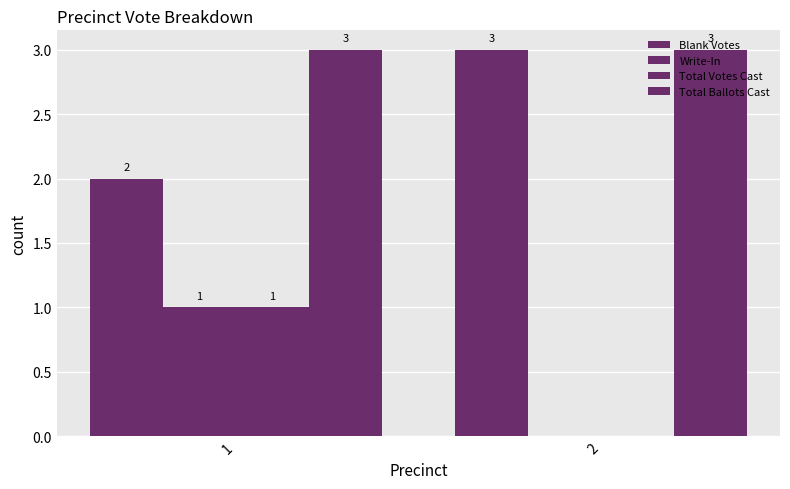

Reading right to left, what are all the values shown in this chart?

Blank Votes: 2=3	1=2
Write-In: 2=0	1=1
Total Votes Cast: 2=0	1=1
Total Ballots Cast: 2=3	1=3